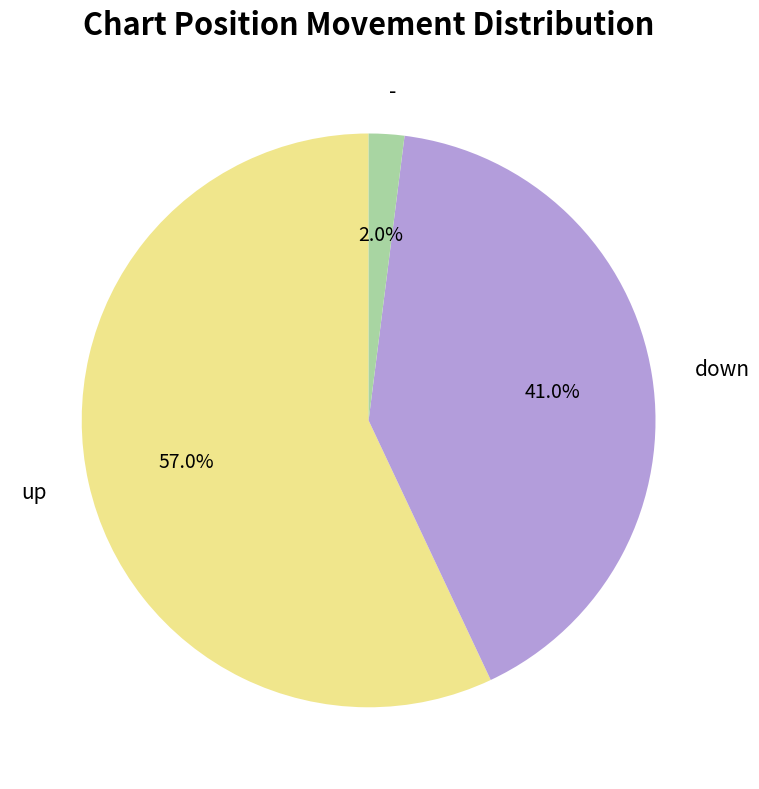

Which category accounts for the majority?

up